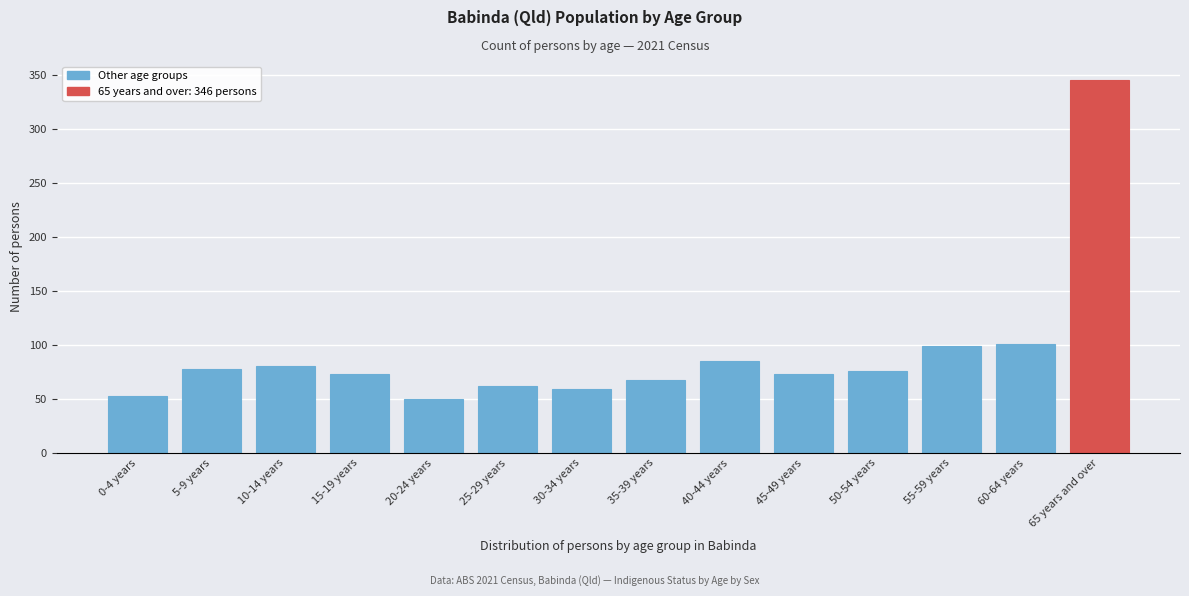

Reading left to right, extract all data points from this chart.

0-4 years=53	5-9 years=78	10-14 years=81	15-19 years=73	20-24 years=50	25-29 years=62	30-34 years=59	35-39 years=68	40-44 years=85	45-49 years=73	50-54 years=76	55-59 years=99	60-64 years=101	65 years and over=346